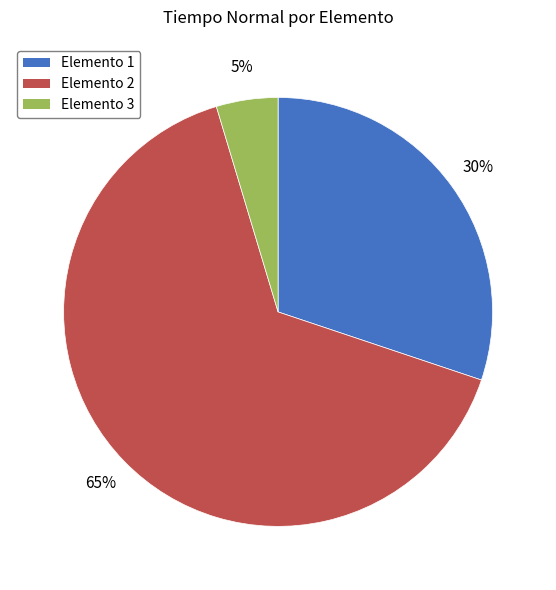

Between Elemento 2 and Elemento 1, which is larger?

Elemento 2